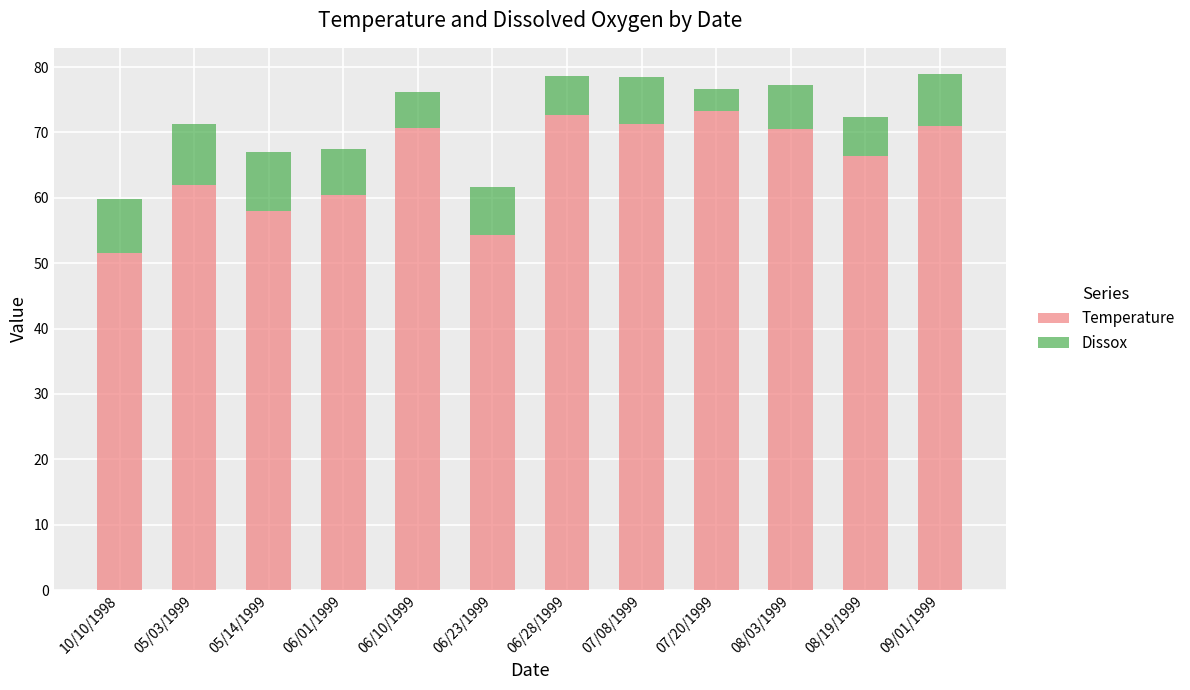

Read the Temperature value at 10/10/1998.

51.5